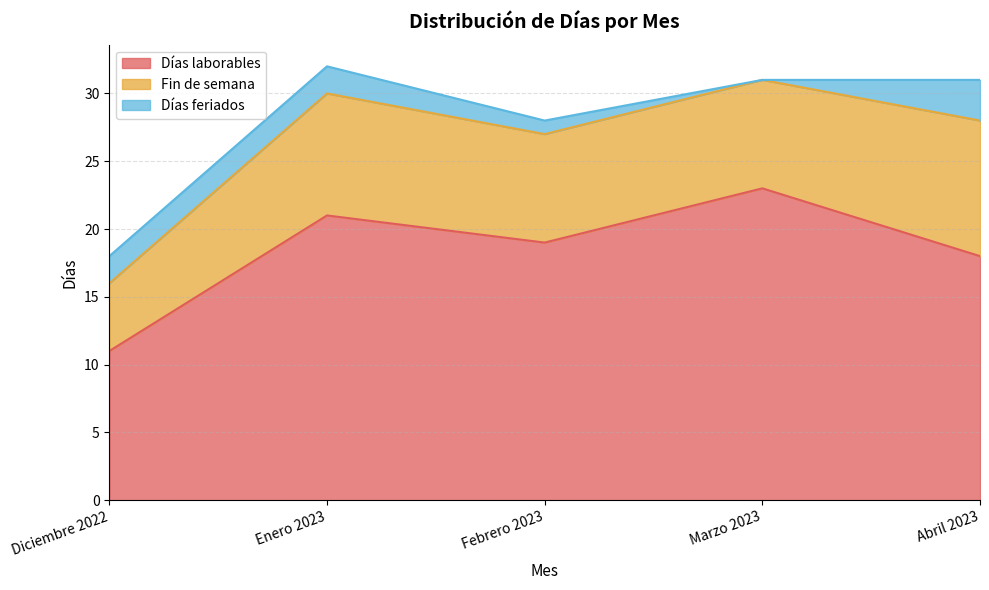

What position from the right is Diciembre 2022?

5